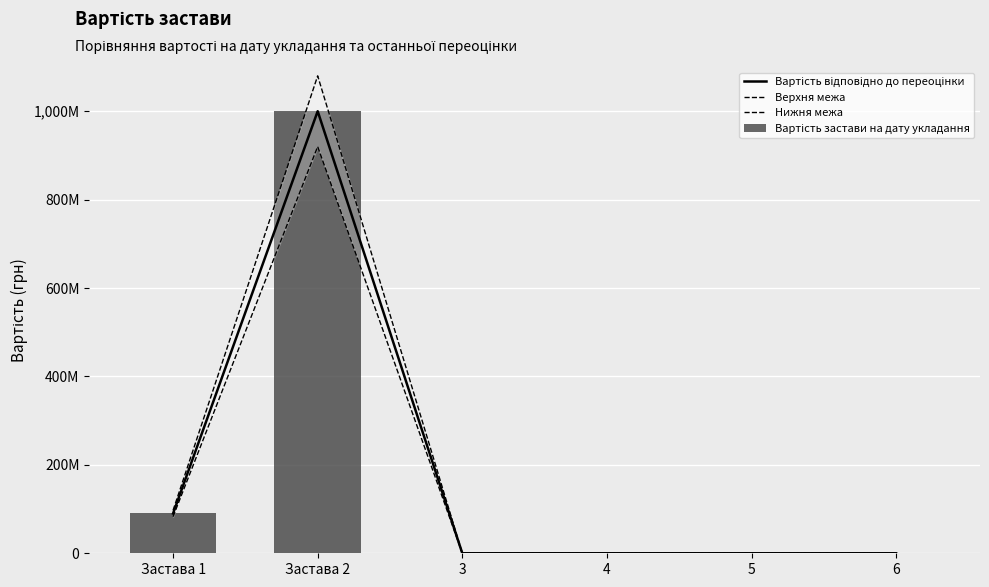

The Вартість відповідно до переоцінки series shows 418268972 at 4. True or false?

False